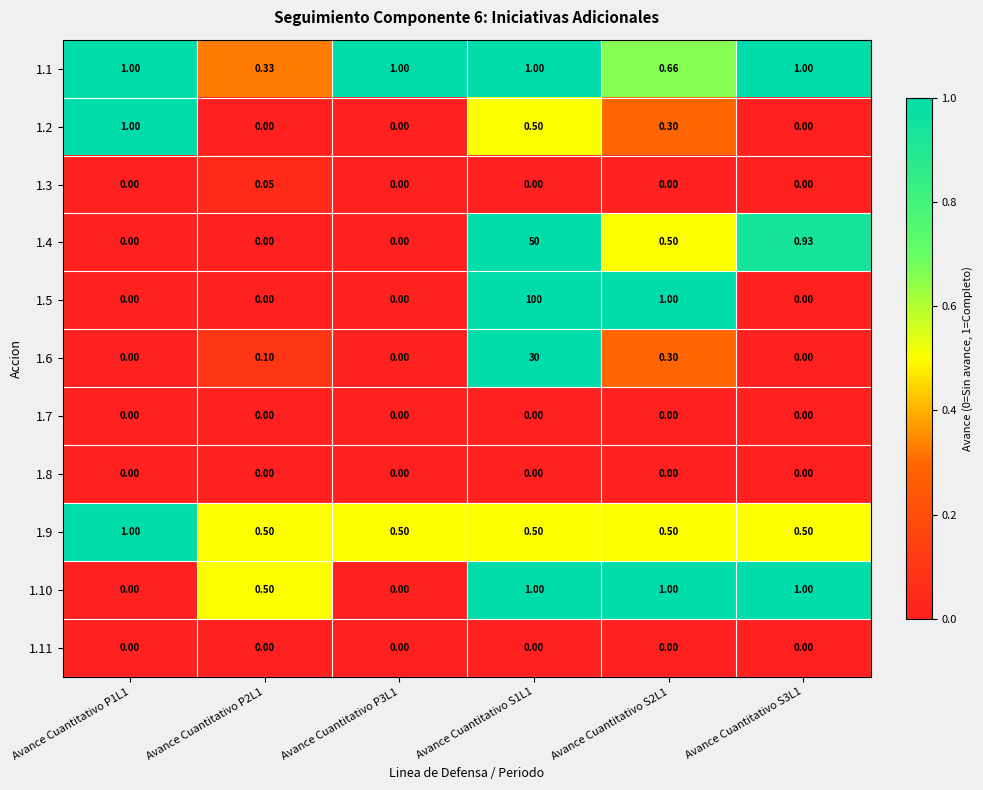

Is the value of 1.9 at Avance Cuantitativo P3L1 greater than the value of 1.5 at Avance Cuantitativo P2L1?

Yes